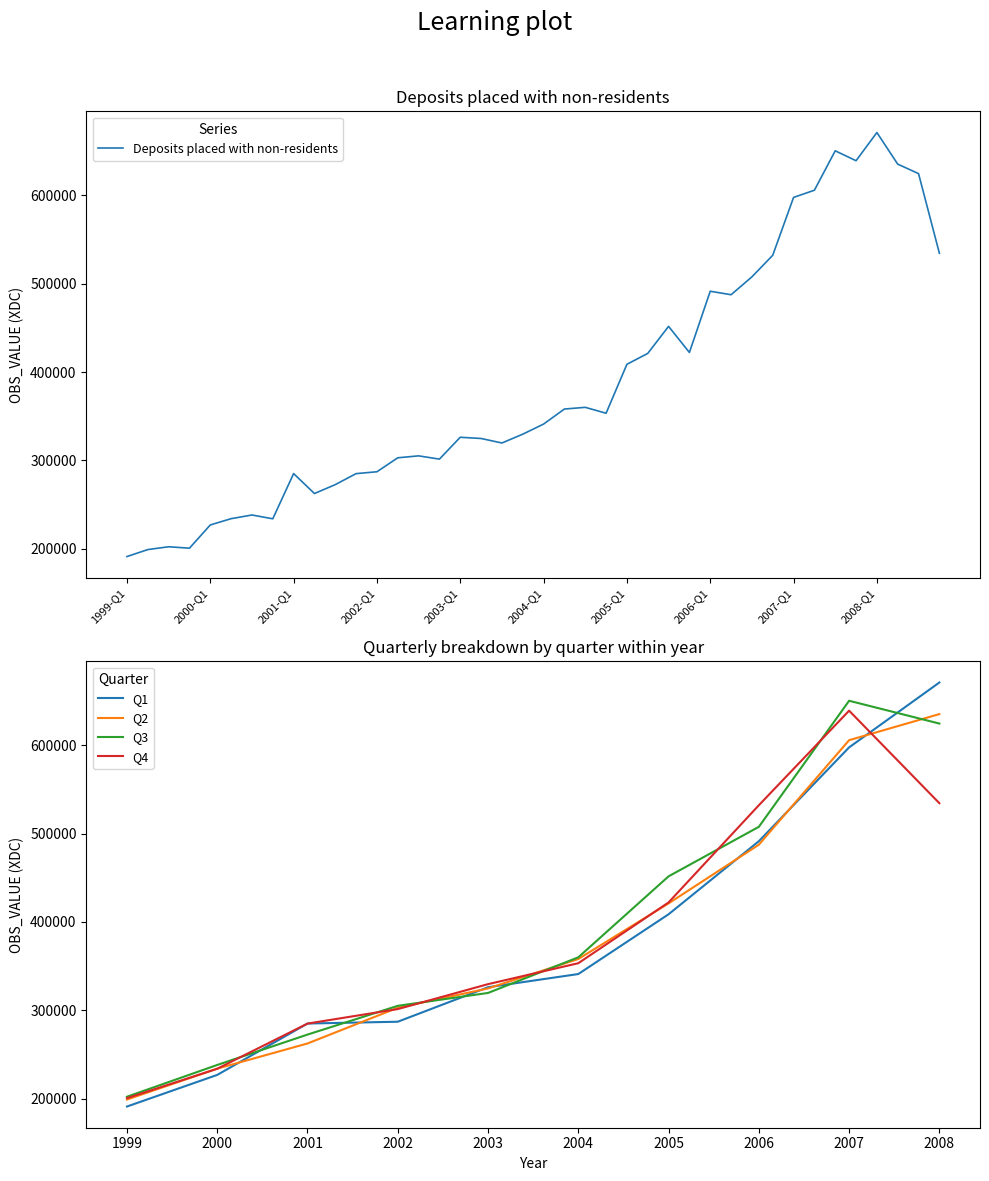

What is the approximate value at 2003-Q3?

319669